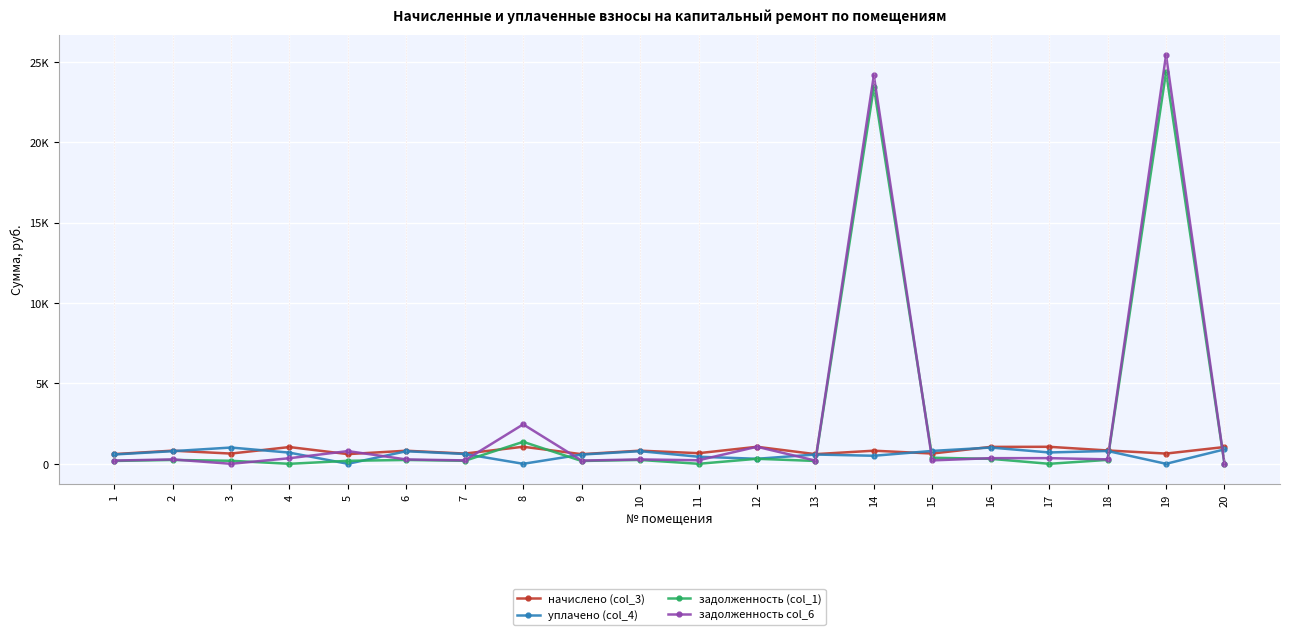

Is this an area chart (filled region under the line)?

No